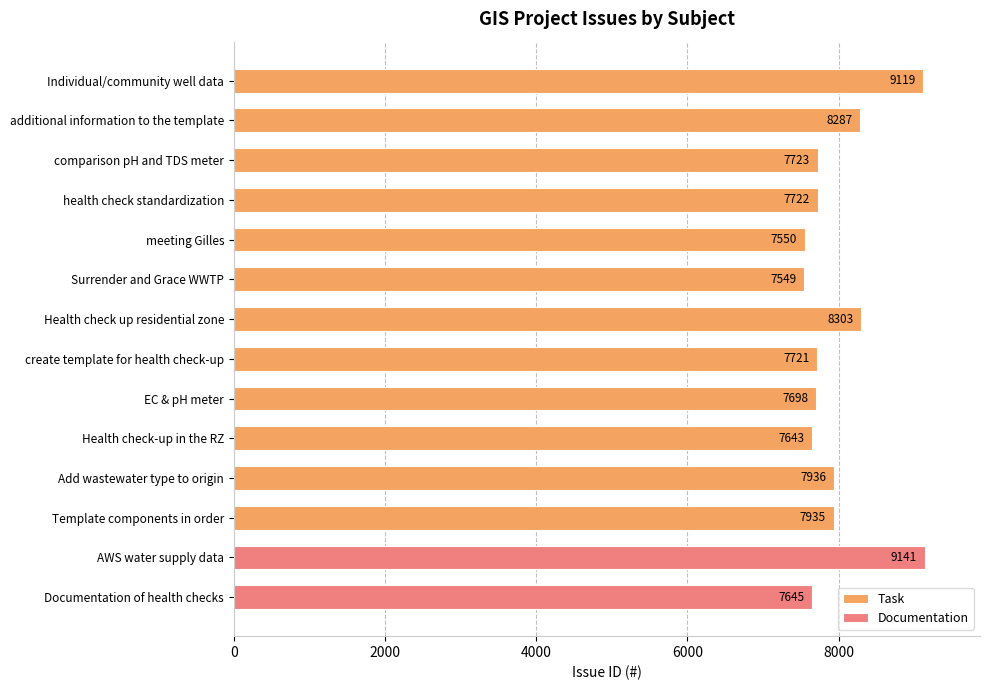

At which label does Task reach its peak?

Individual/community well data